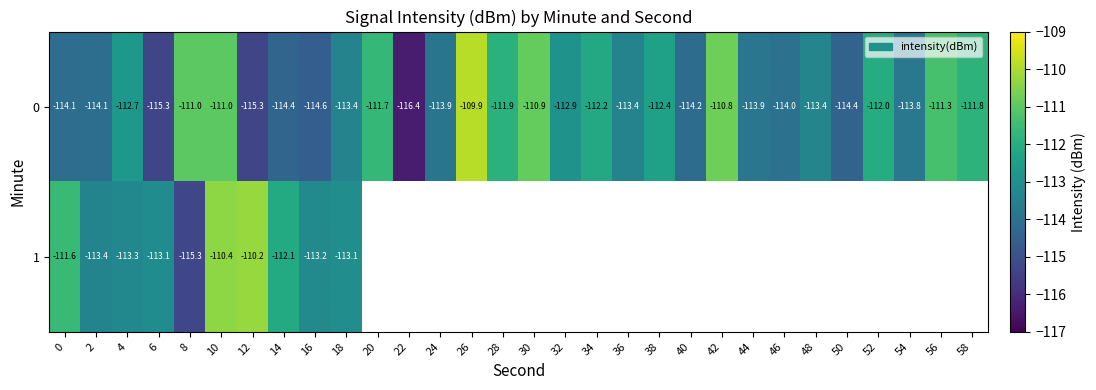

What is the total value across all series at 18?

-226.5